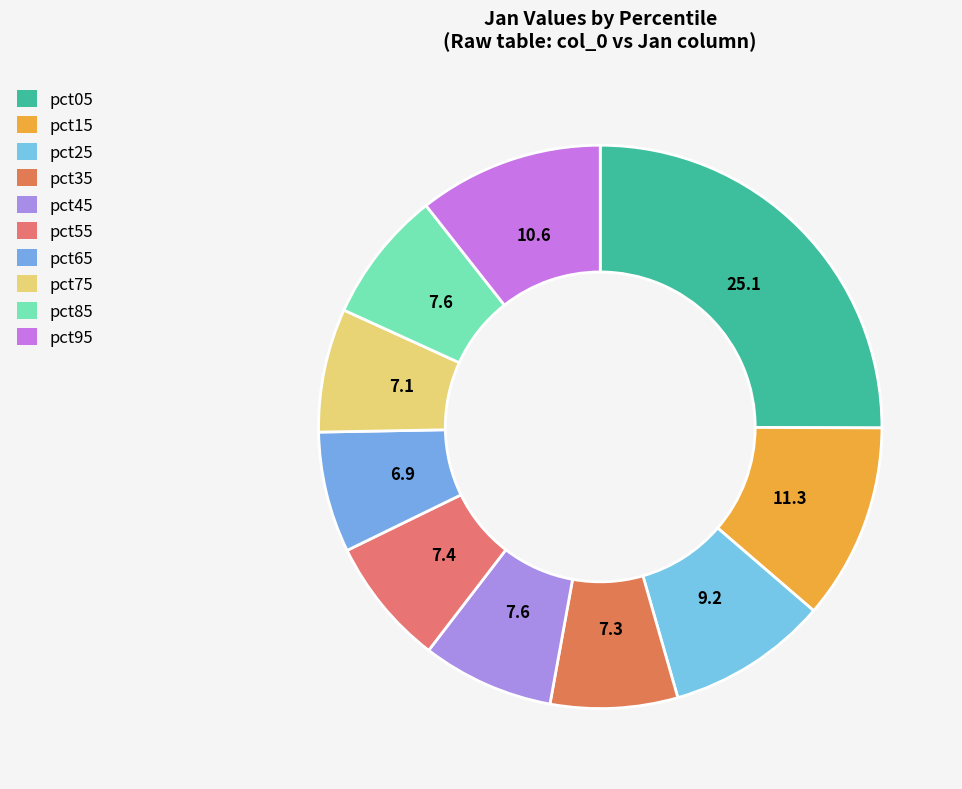

How many slices are in this pie chart?

10